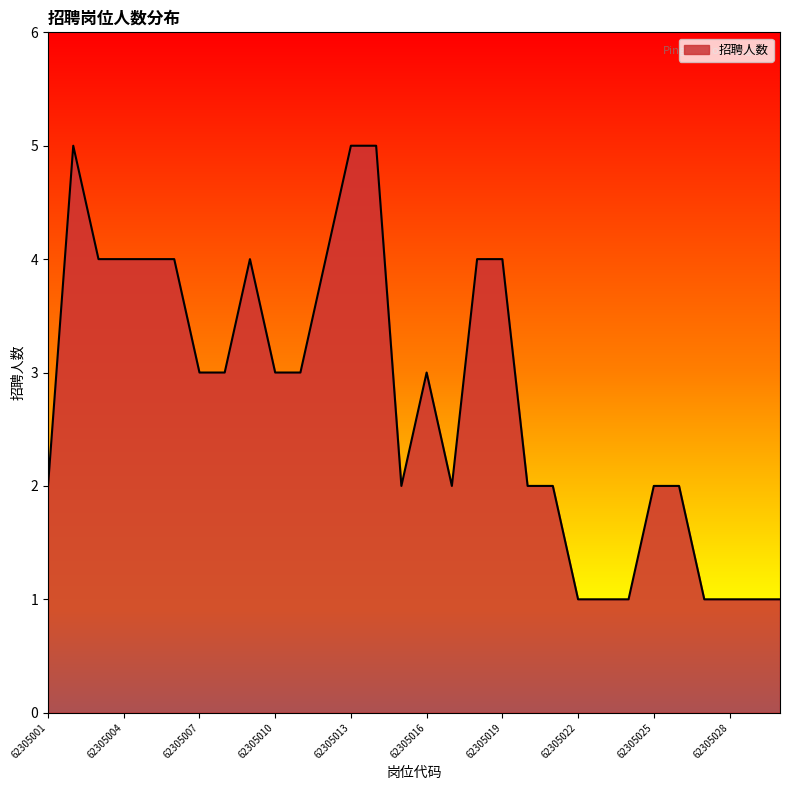

What is the difference between the maximum and minimum values?

4